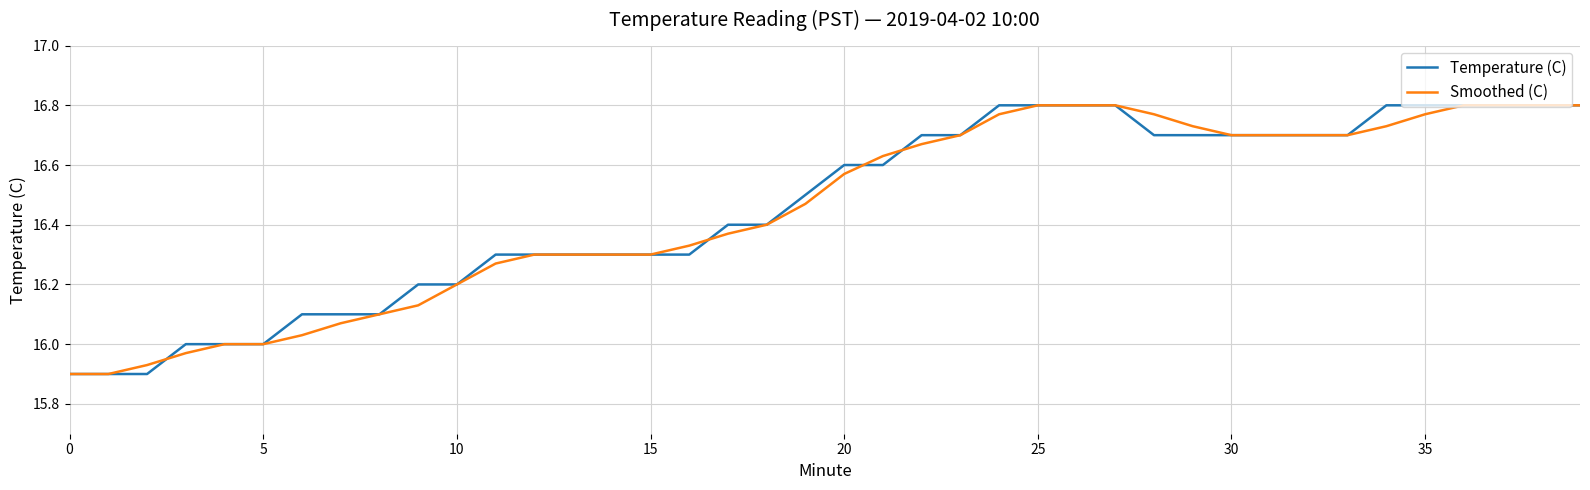

Count the Temperature (C) values in the range 16 to 17.

37